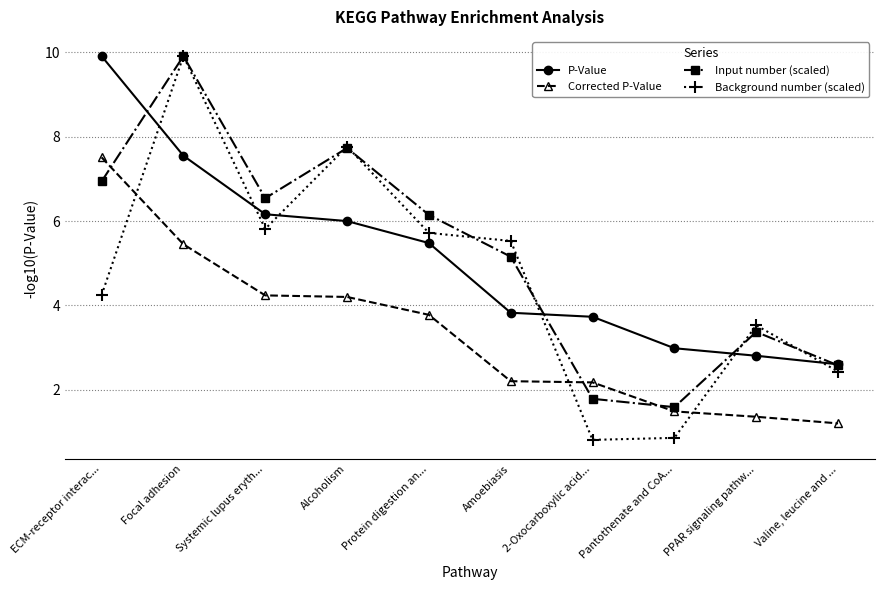

What is the label of the 2nd point from the left?

Focal adhesion